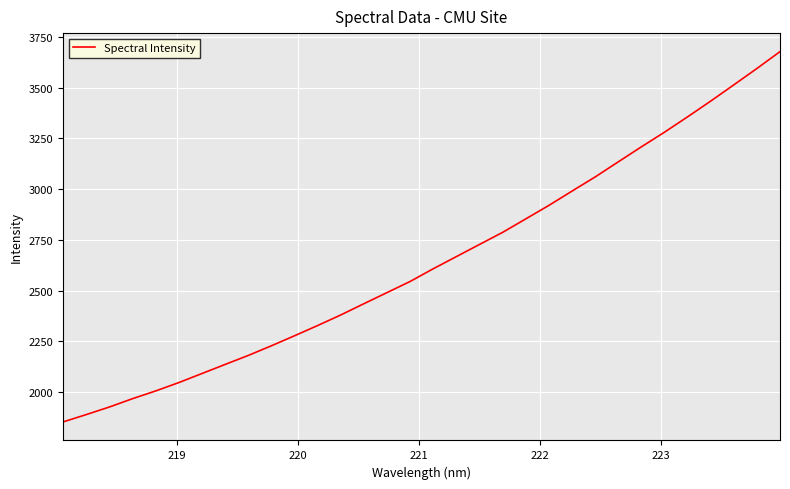

What is the greatest value displayed?

3677.8